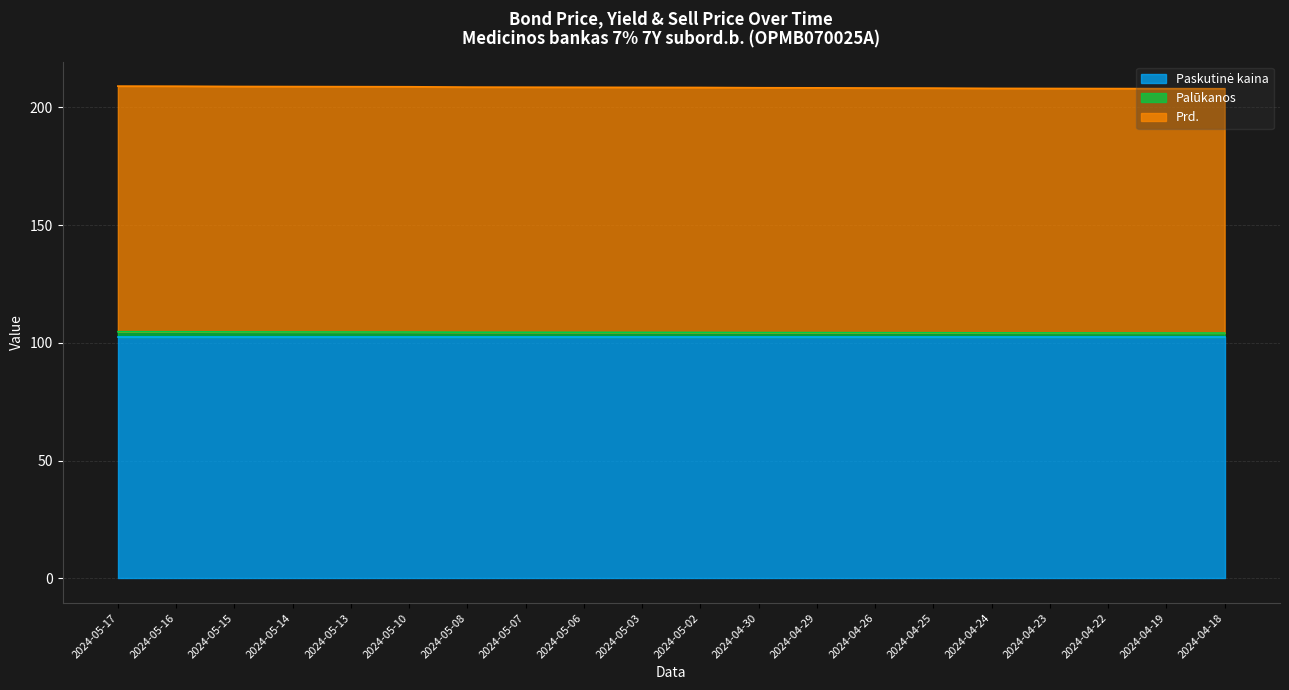

Does the chart display data point markers on the line(s)?

No